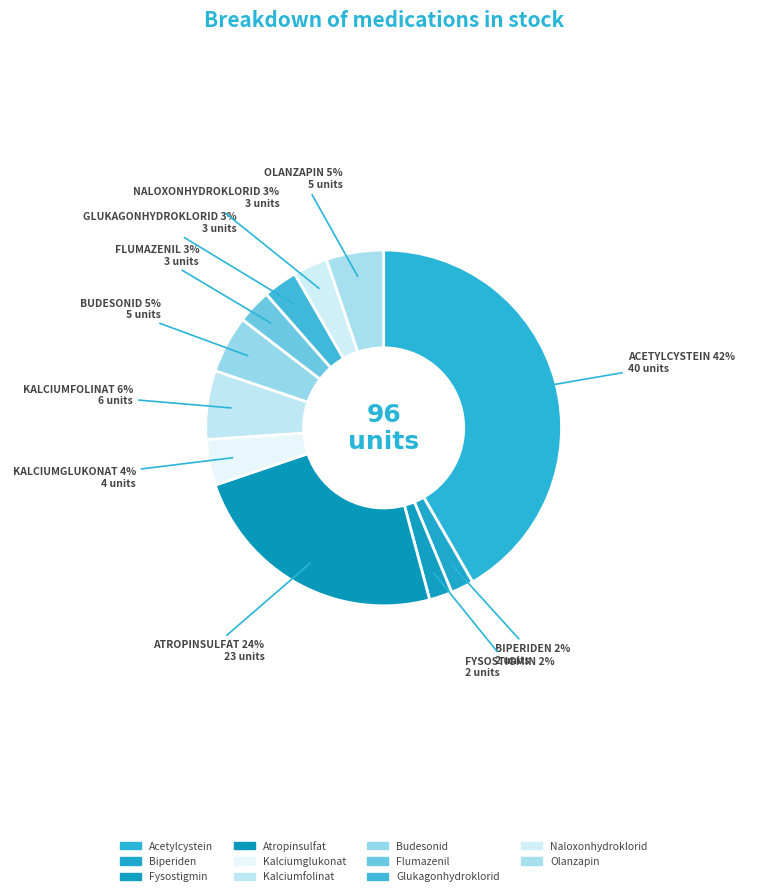

Does any single category account for the majority?

No